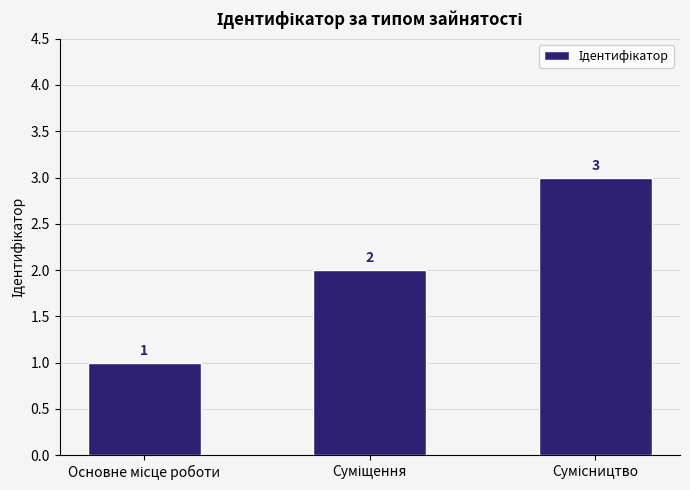

What is the value of the 2nd bar from the left?

2